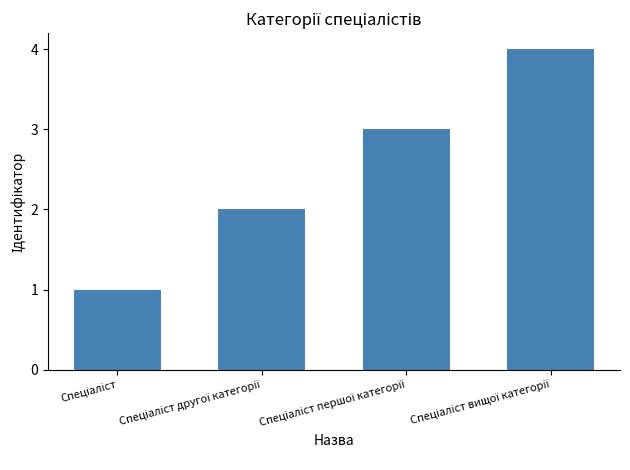

What is the greatest value displayed?

4